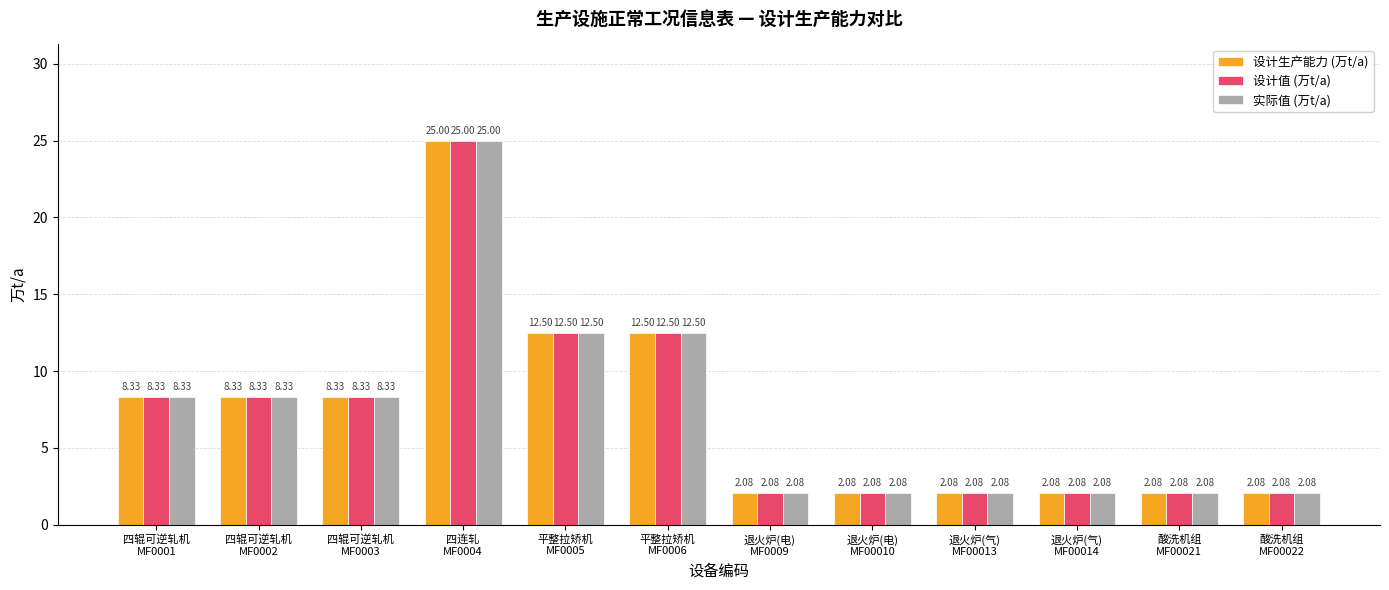

What is the difference between the maximum and minimum values in the 设计值 (万t/a) series?

22.9